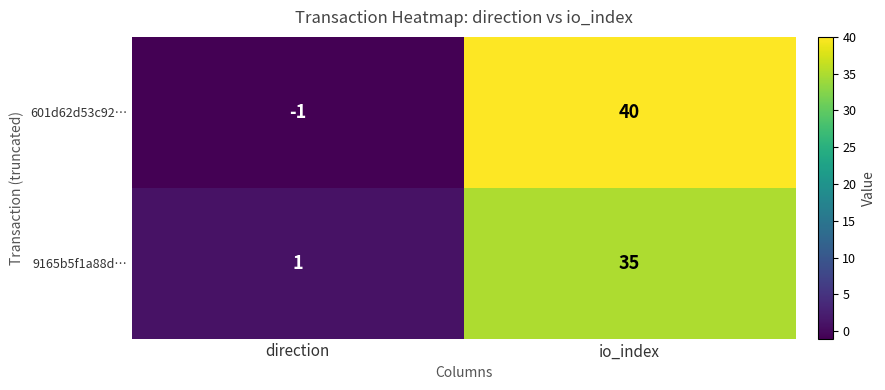

What is the smallest value displayed?

-1